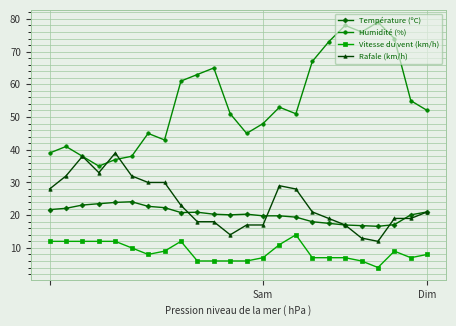

True or false: Vitesse du vent (km/h) and Humidité (%) intersect in this chart.

False